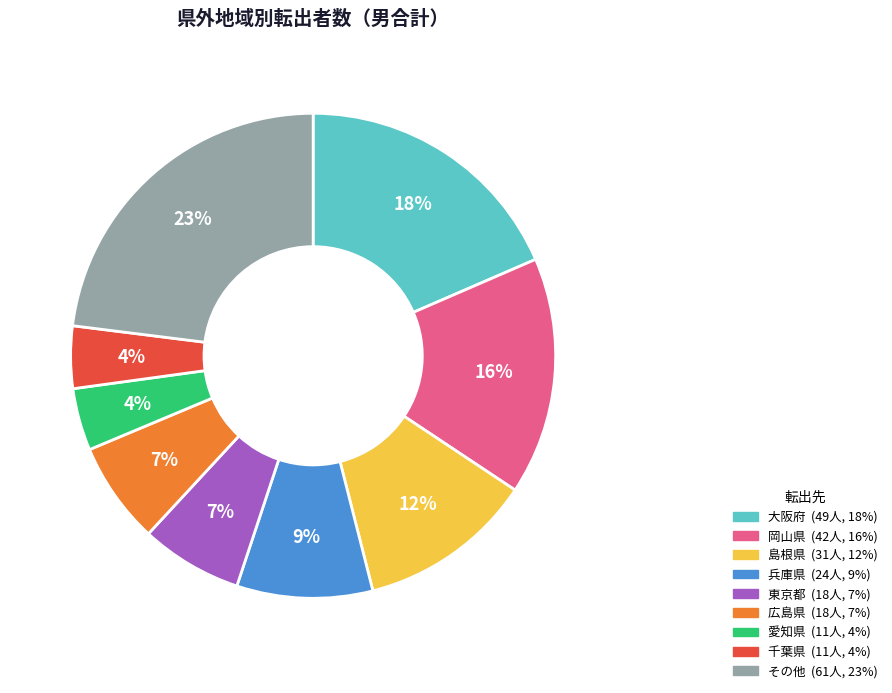

To the nearest percent, what is the difference between the largest and smallest slice percentages?

19%